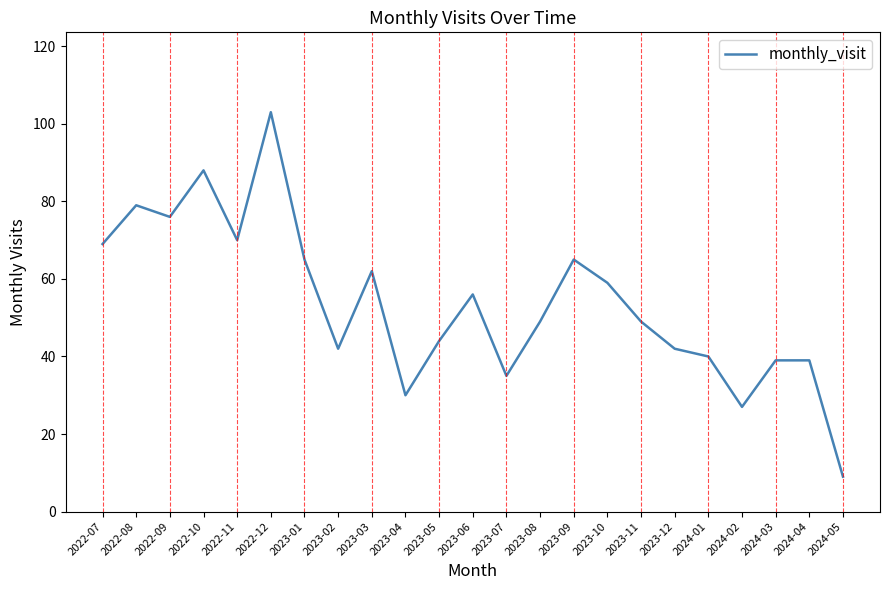

True or false: the data shows 37 at 2023-10.

False